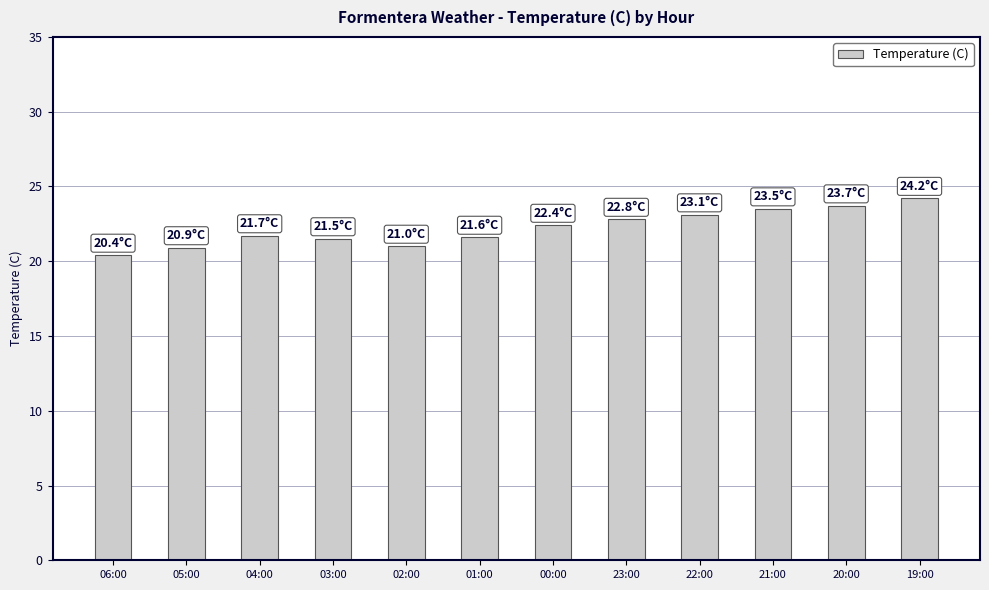

What is the change in value from 03:00 to 19:00?

+2.7